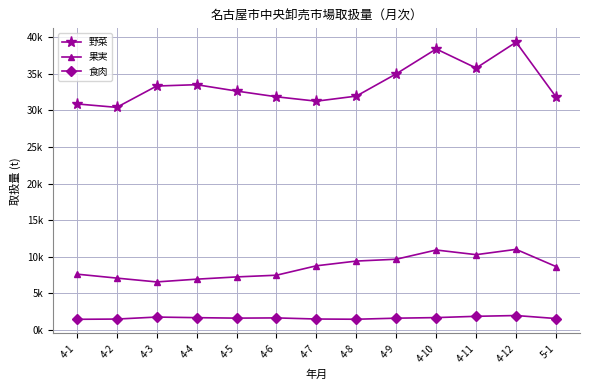

What are all the series names shown in the legend?

野菜, 果実, 食肉